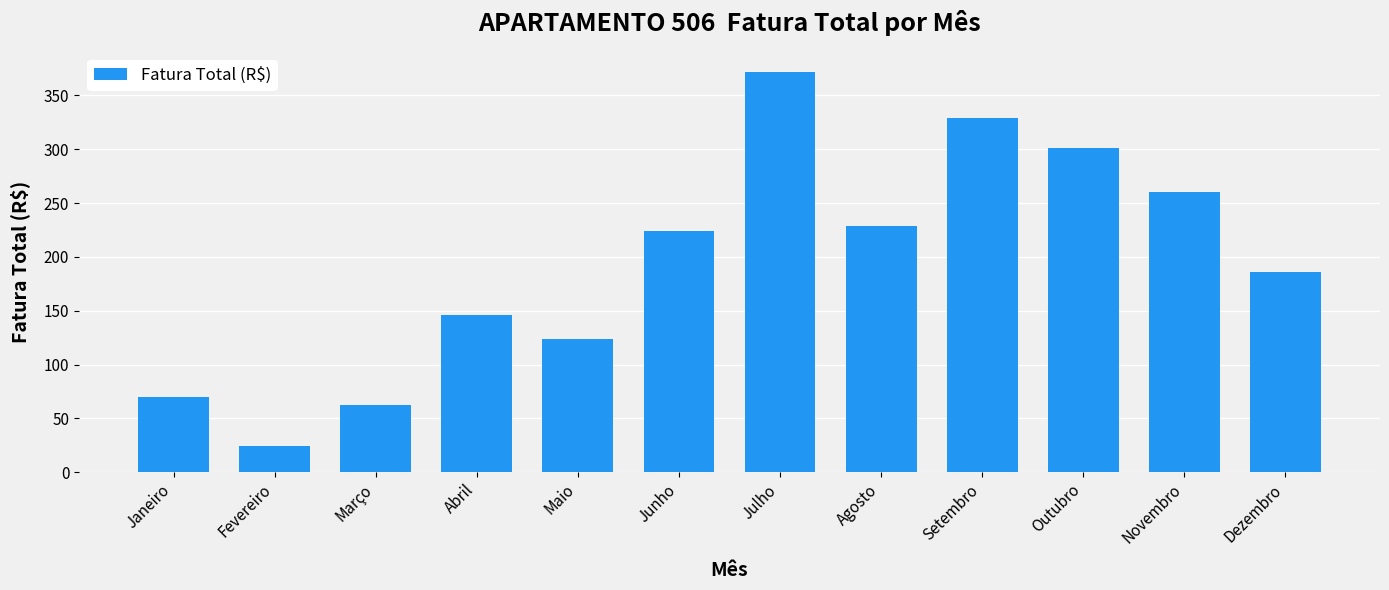

Approximately how many times larger is the value at Setembro compared to Março?

5.2